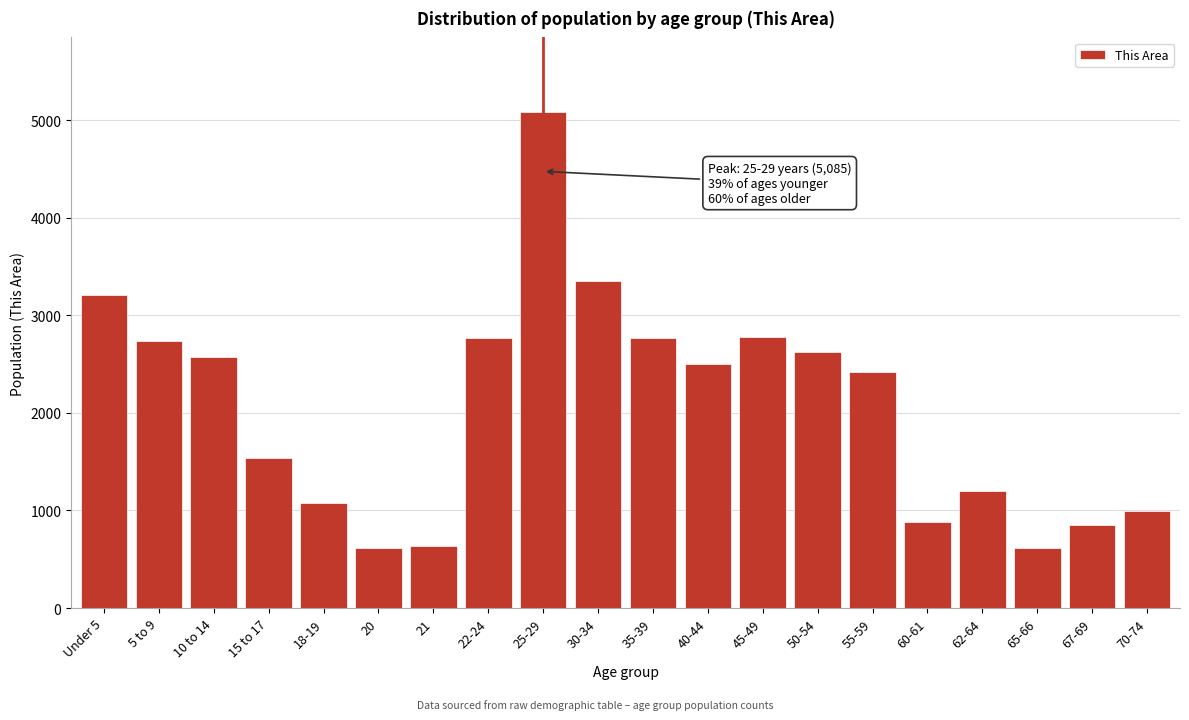

What is the difference between the maximum and minimum values?

4473